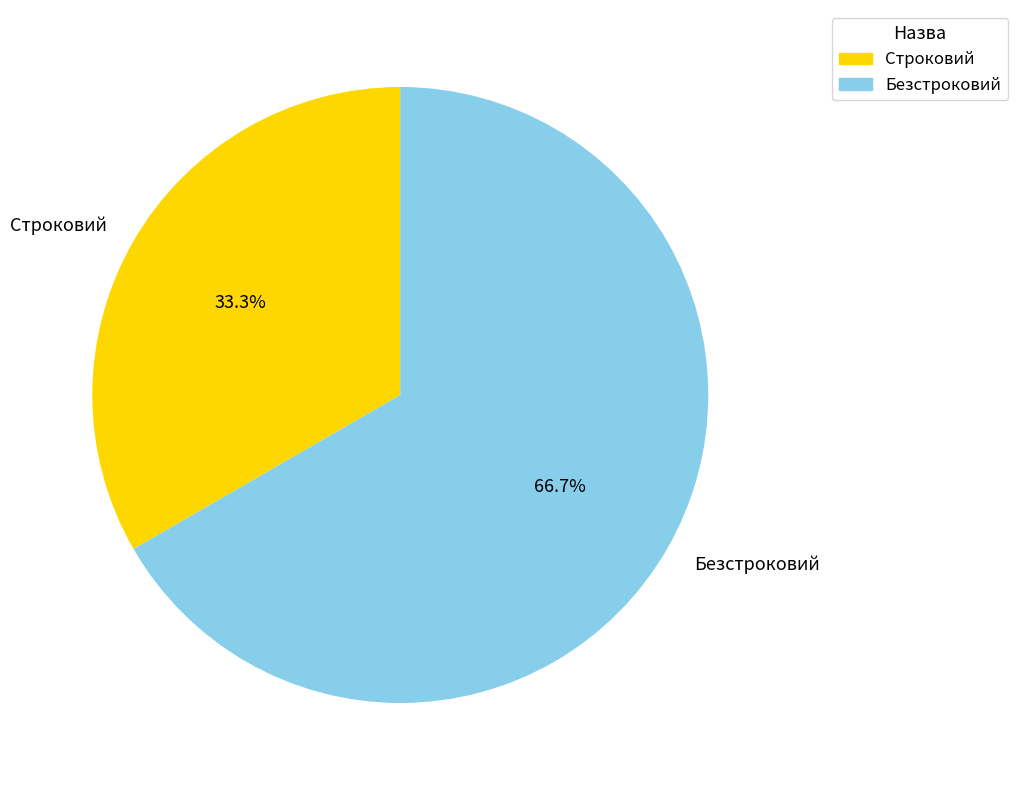

Rank the categories by value from lowest to highest.

Строковий, Безстроковий